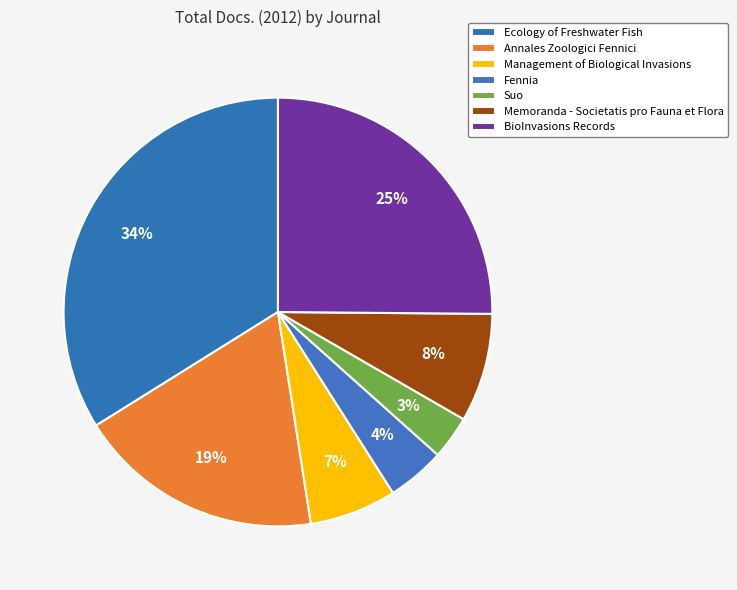

Is there a majority slice in this chart?

No